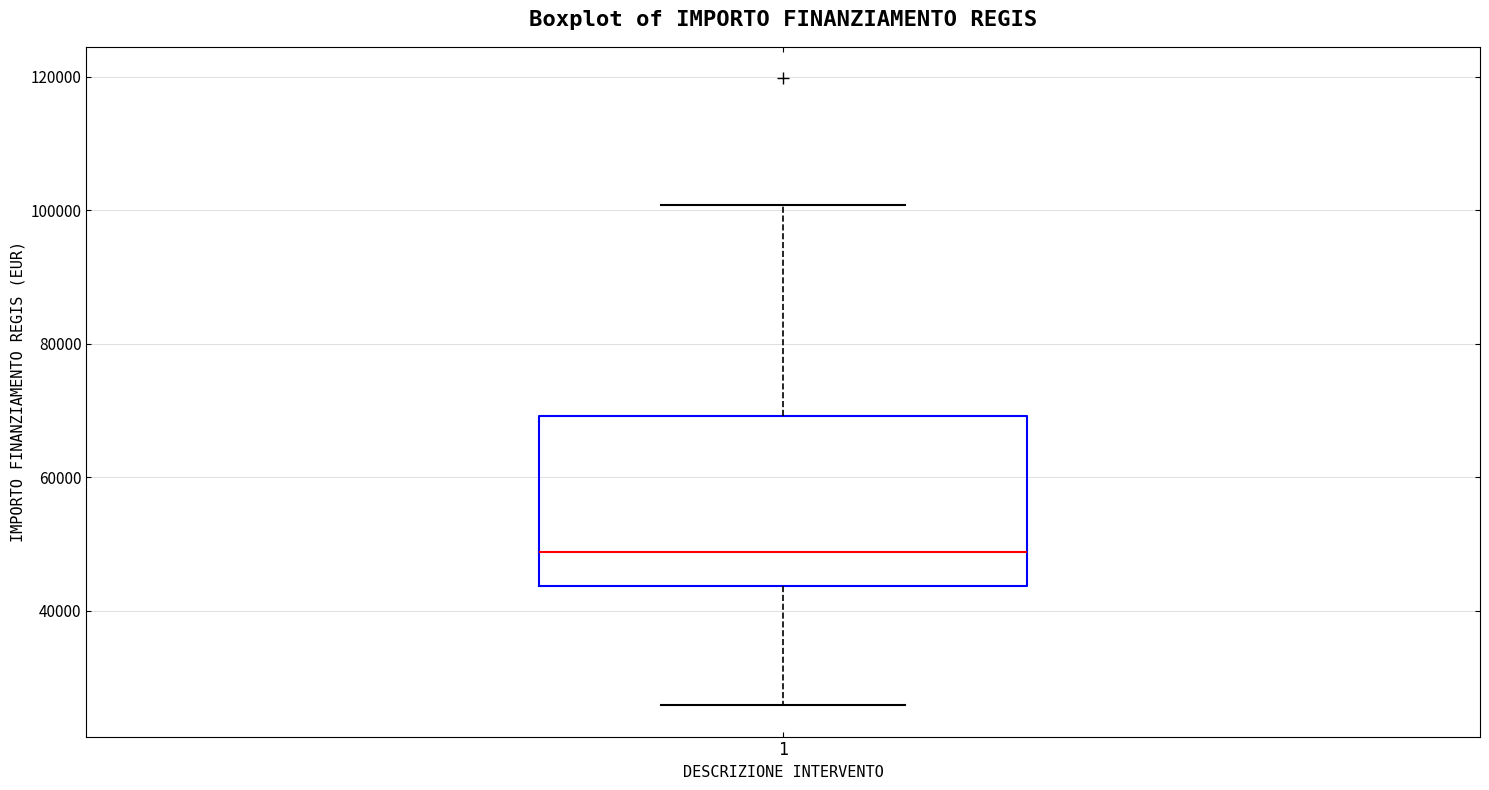

Transcribe this box plot: give where the median line is, the range the box spans, and where the two whiskers end, as read against the y-axis. The values are not printed on the chart, so give them approximately, as read against the axis.

median 48000, box 44000 to 70000, whiskers 26000 to 100000